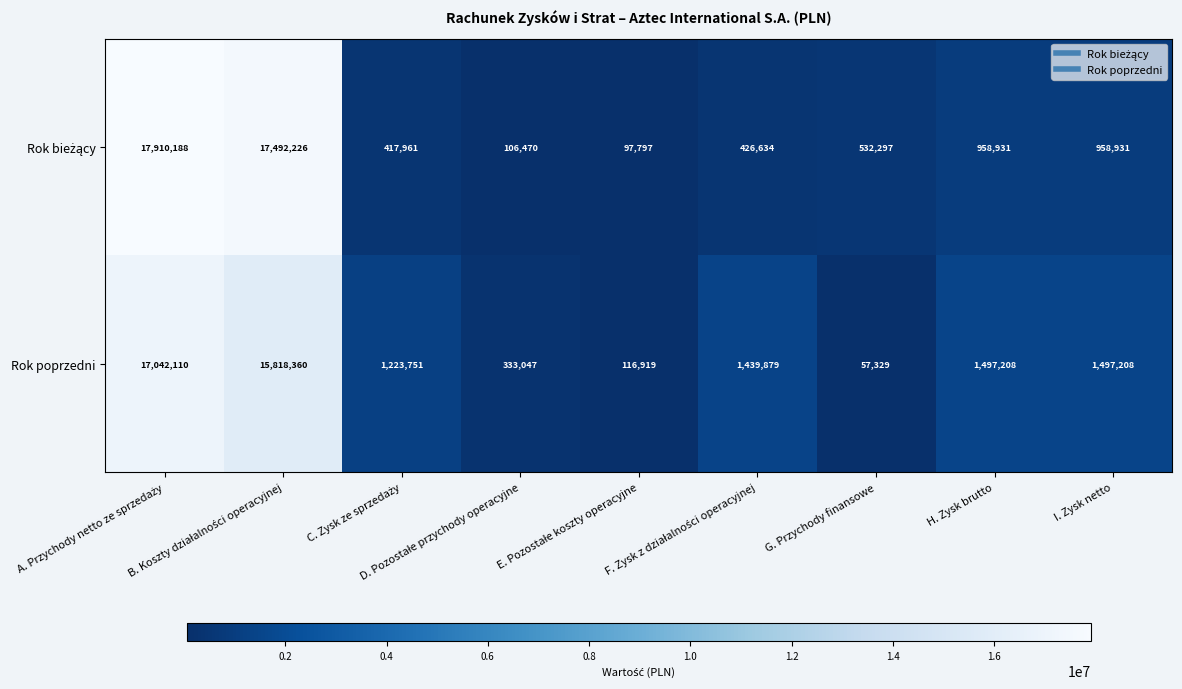

What is the difference between the maximum and second lowest values in the Rok poprzedni series?

16925191